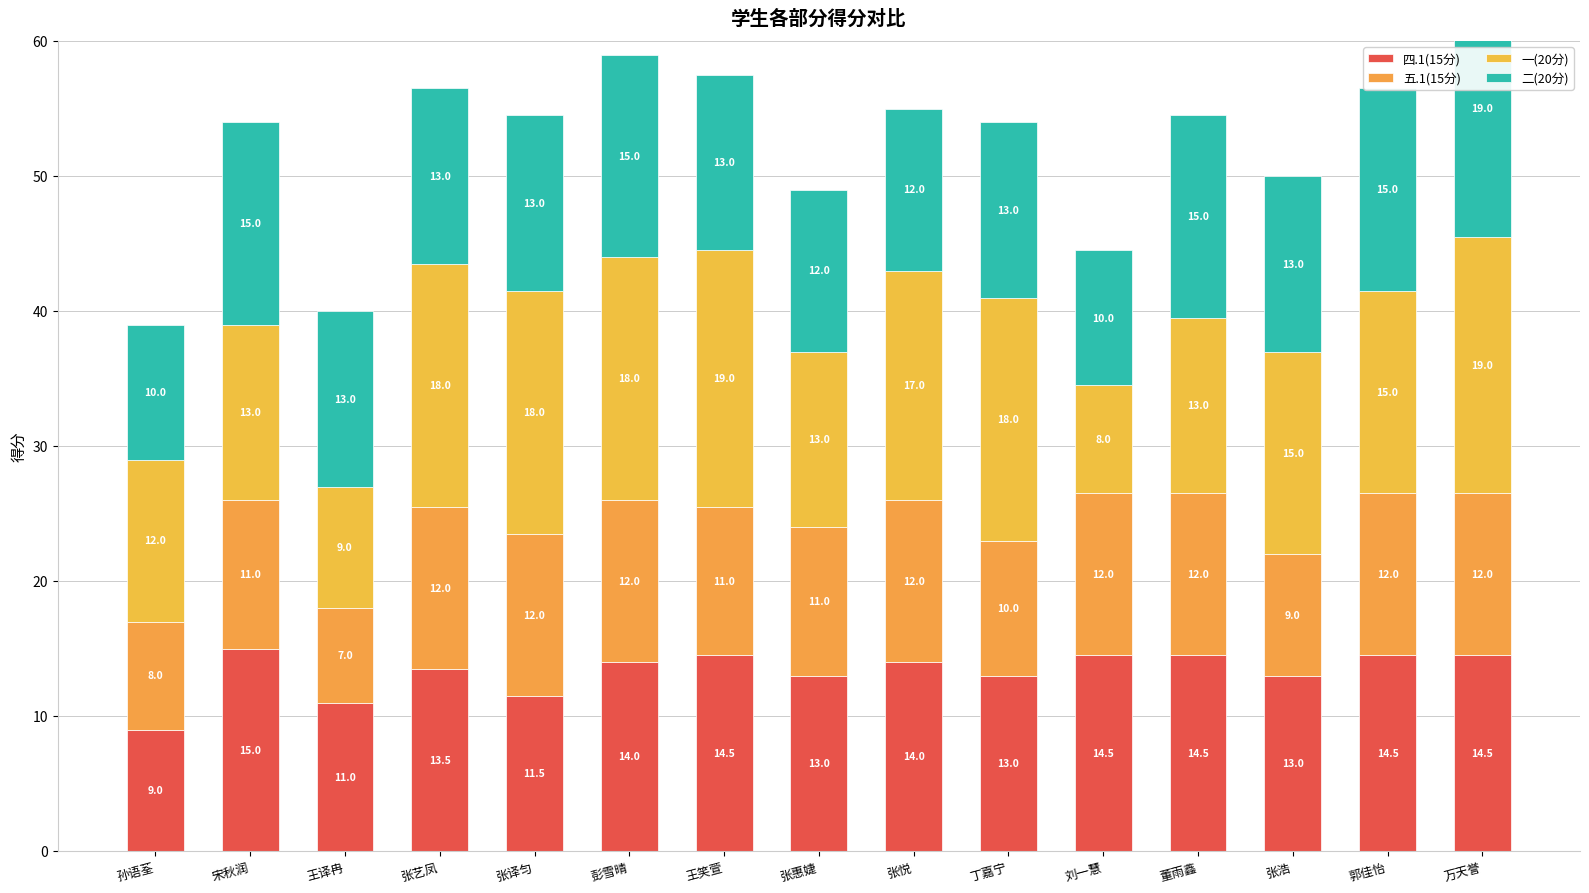

Which category has the highest value in the 一(20分) series?

王笑萱